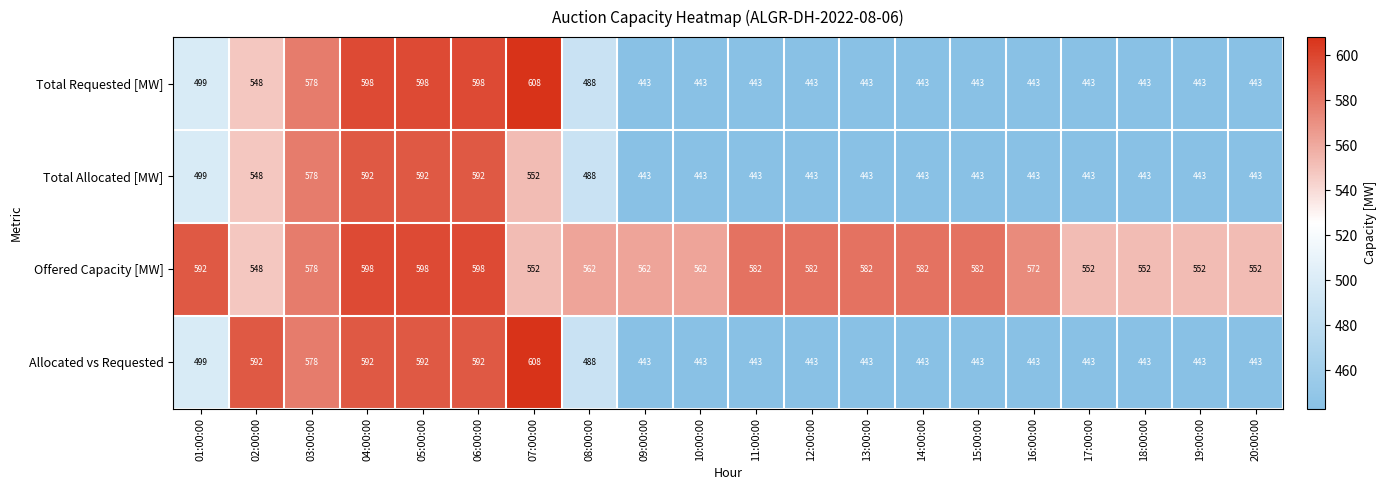

At how many categories does at least one series exceed 521?

20